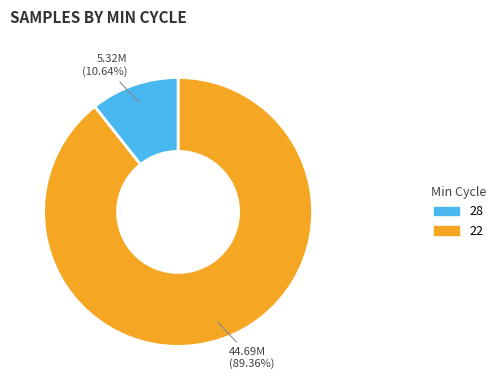

To the nearest percent, what is the average slice percentage?

50%